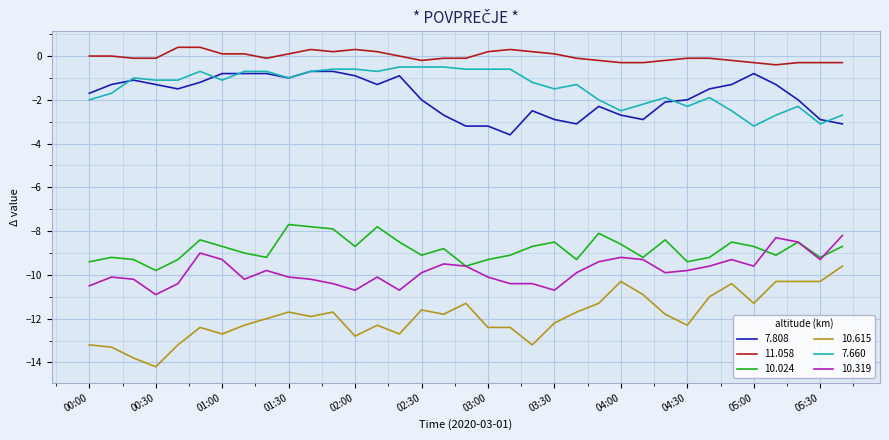

True or false: 7.660 and 10.024 intersect in this chart.

False